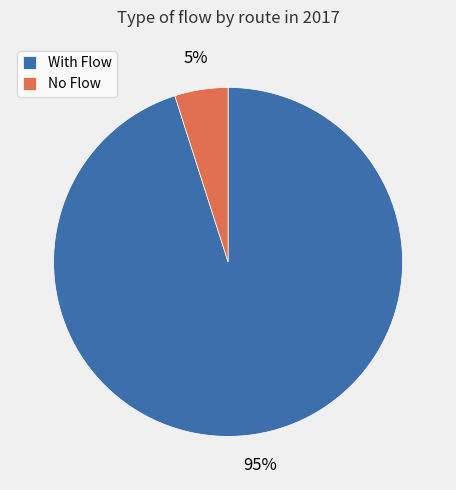

Is it true that No Flow is 12% of the pie?

False